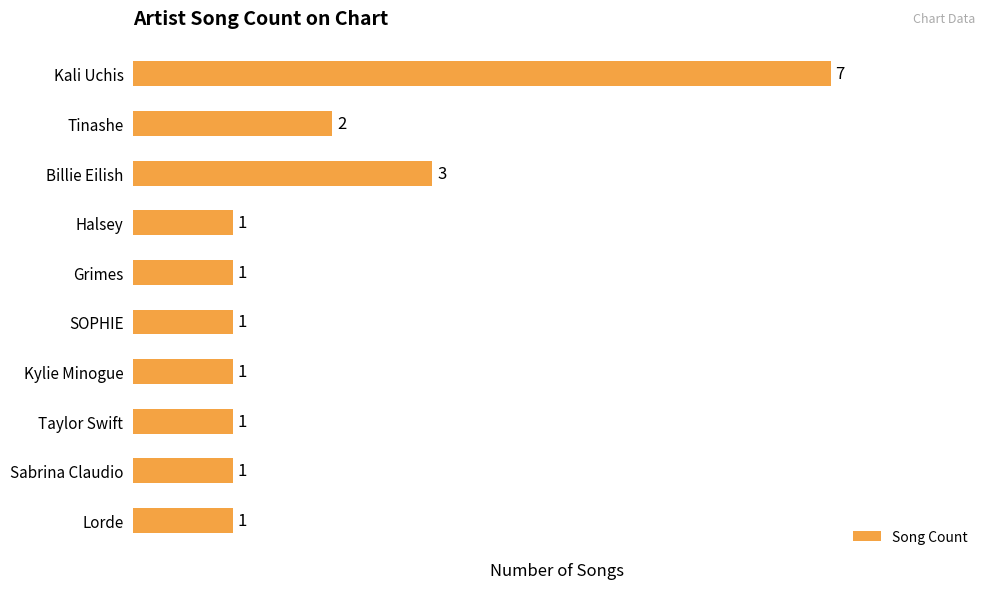

Is it true that the value at Billie Eilish is 3?

True